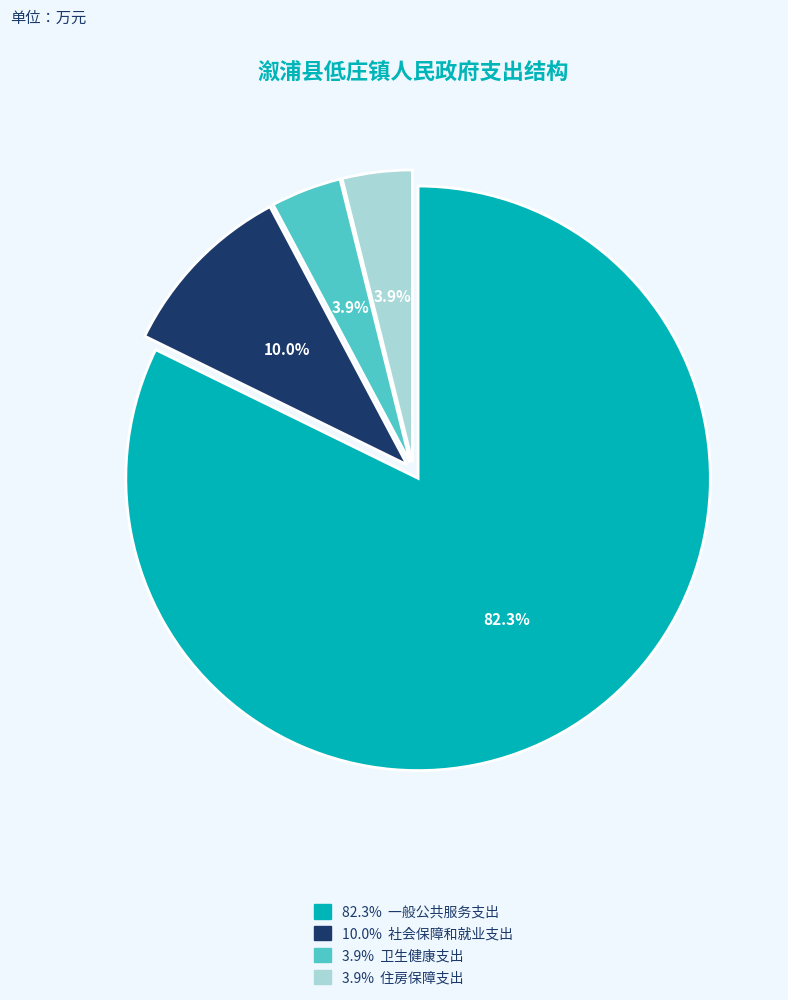

What is the majority slice?

82.3% 一般公共服务支出